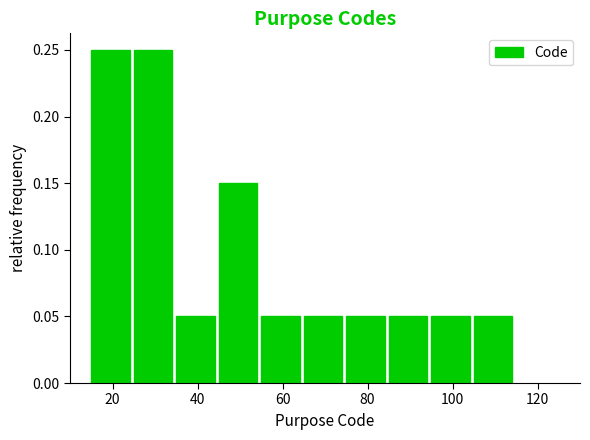

Reading left to right, transcribe this chart: for each bar, give the range it covers on the x-axis and its height. Neither the bar edges nor the heights are printed on the chart, so give them approximately, as read against the axes.

15 to 25: 0.25
25 to 35: 0.25
35 to 45: 0.05
45 to 55: 0.15
55 to 65: 0.05
65 to 75: 0.05
75 to 85: 0.05
85 to 95: 0.05
95 to 105: 0.05
105 to 115: 0.05